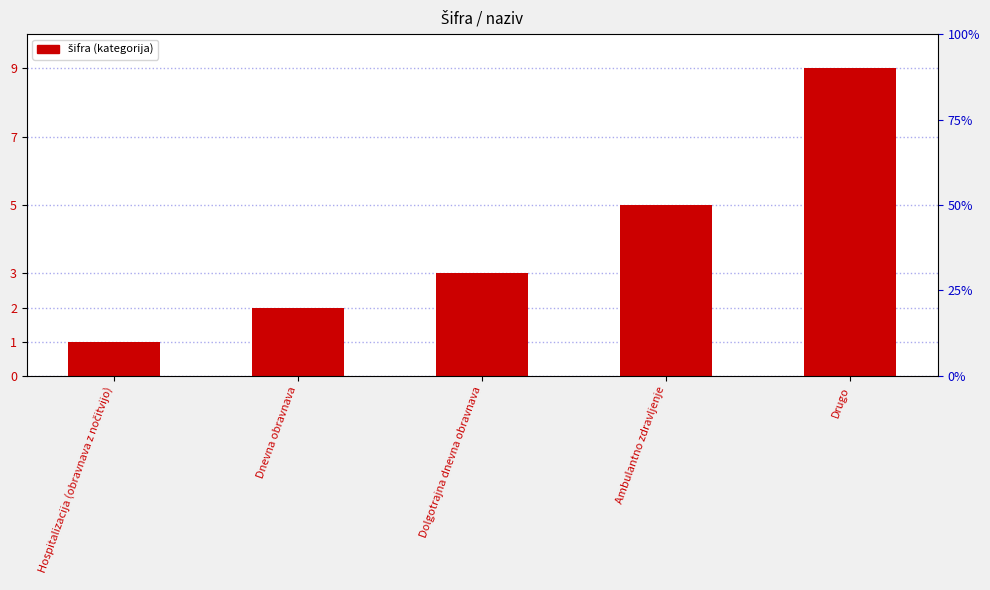

Is it true that the value at Dolgotrajna dnevna obravnava is 3?

True